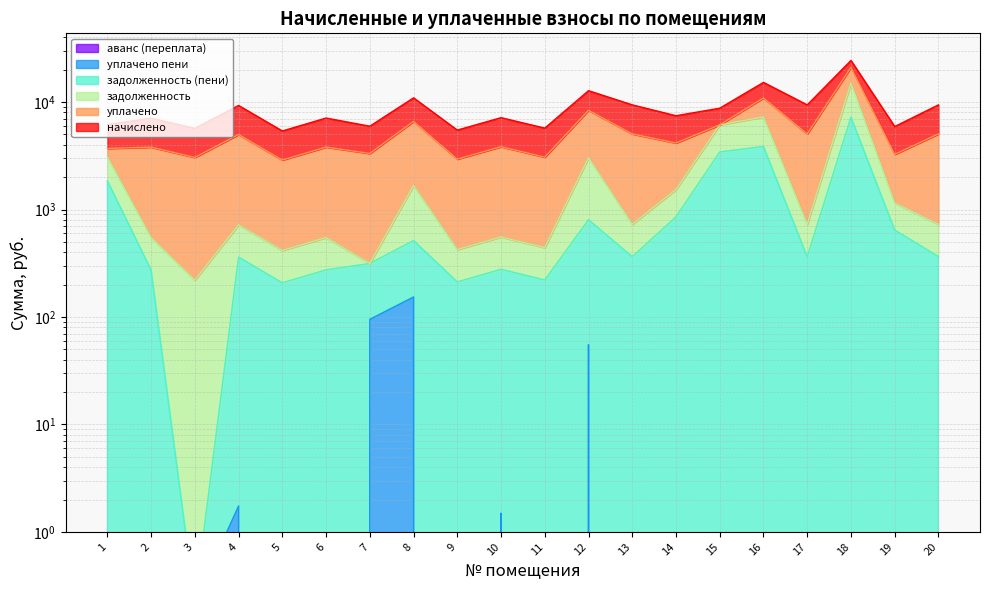

At how many categories does at least one series exceed 4243?

3